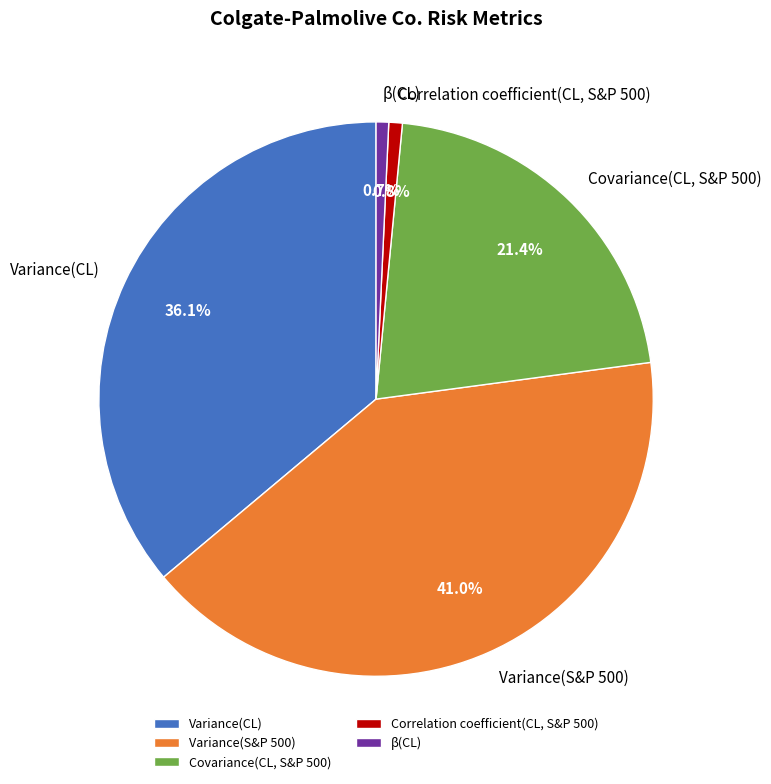

Which slice is the largest?

Variance(S&P 500)